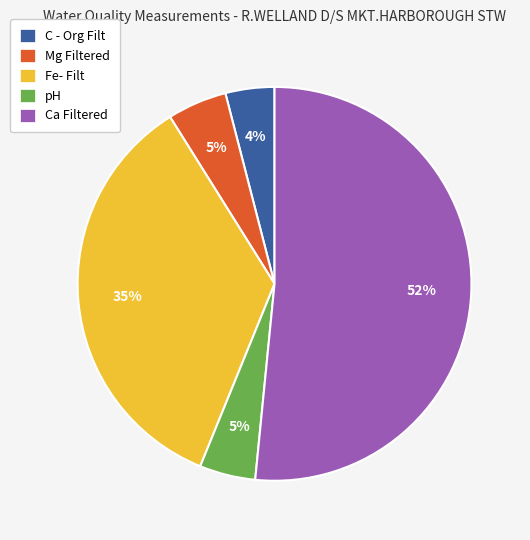

Between pH and Ca Filtered, which is larger?

Ca Filtered